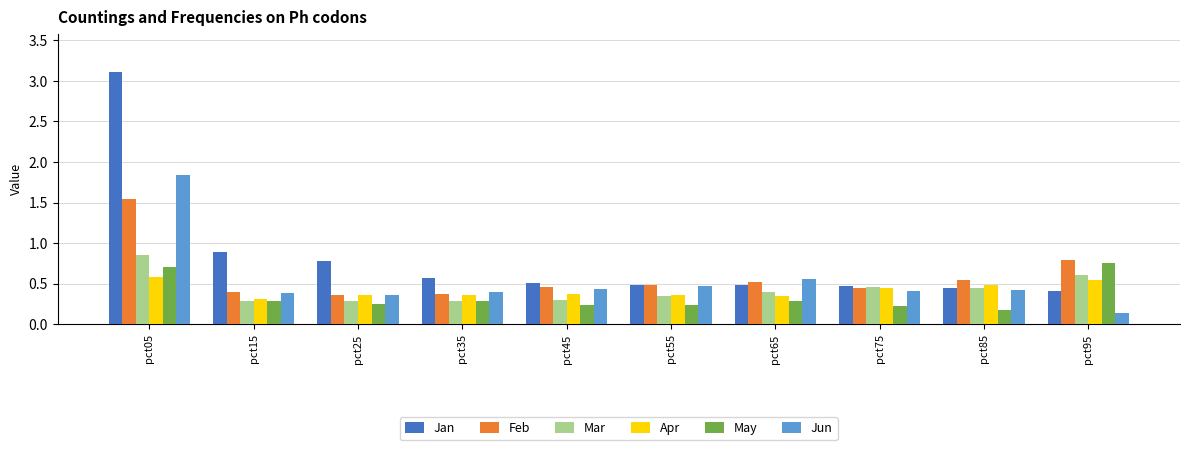

What is the sum of the Apr values at pct55 and pct15?

0.7